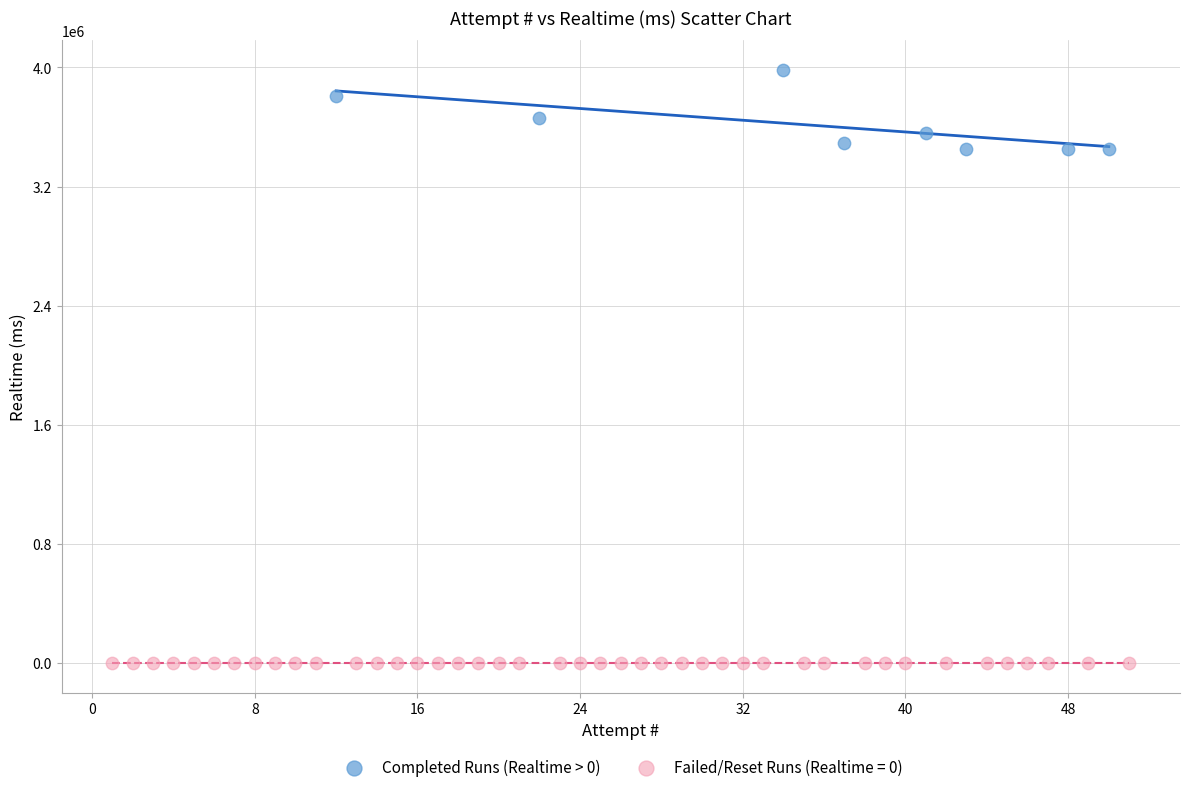

Which series reaches the minimum Y coordinate?

Failed/Reset Runs (Realtime = 0)